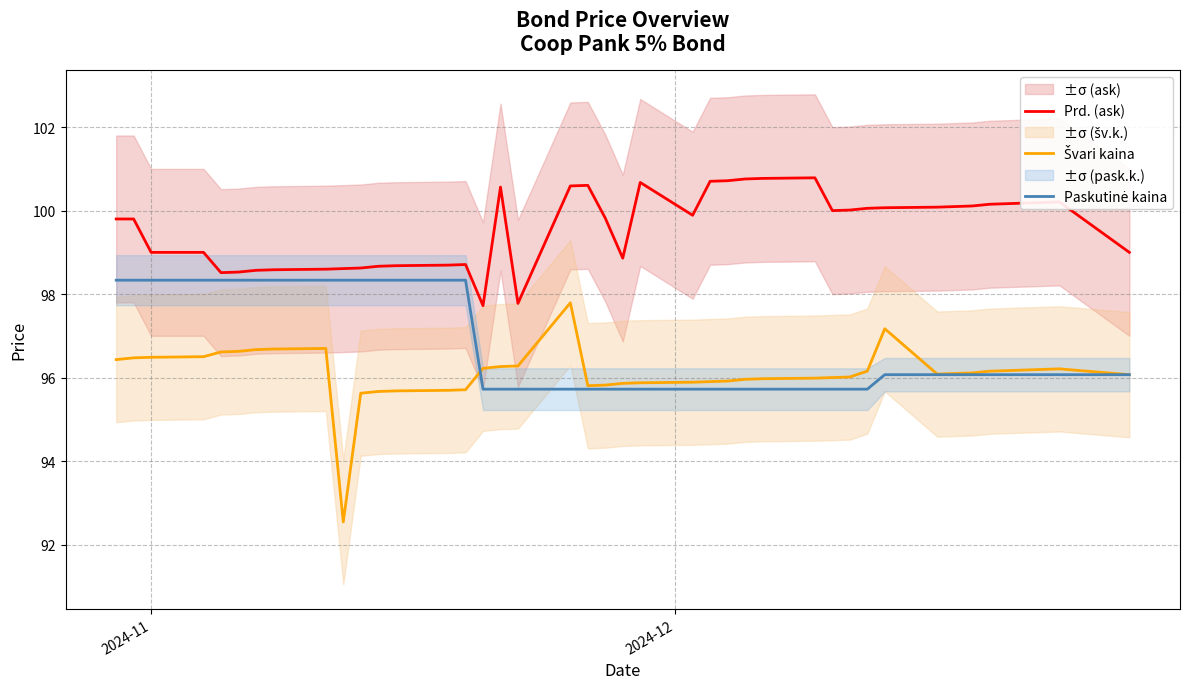

How many data points in Prd. (ask) are less than 99?

14